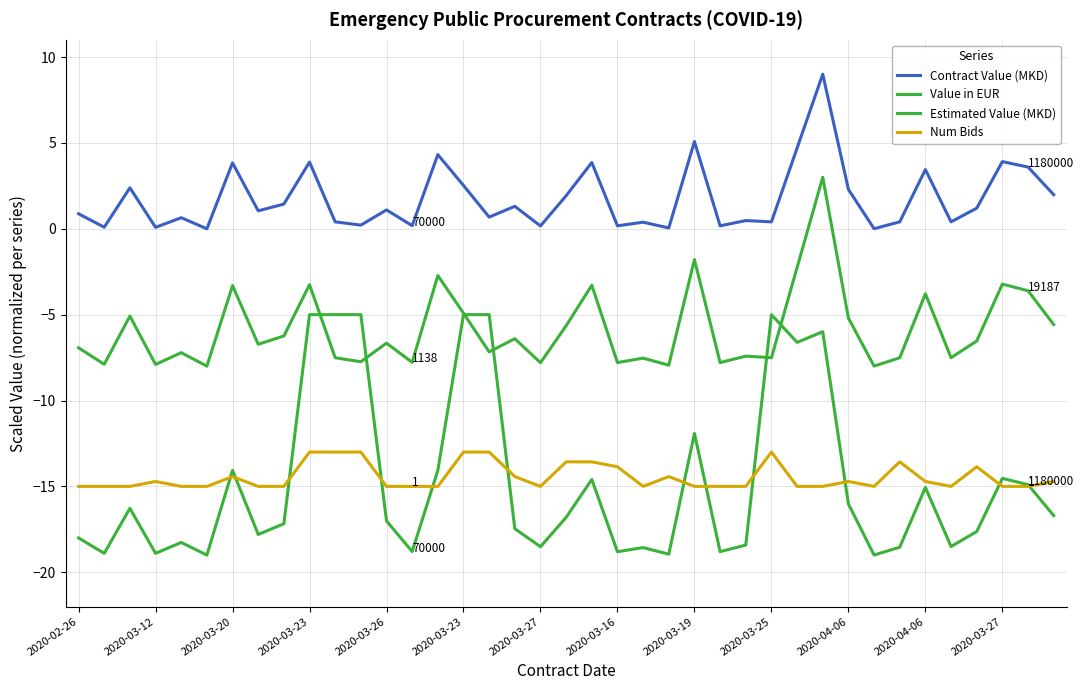

Which label corresponds to the smallest value in the chart?

2020-03-23